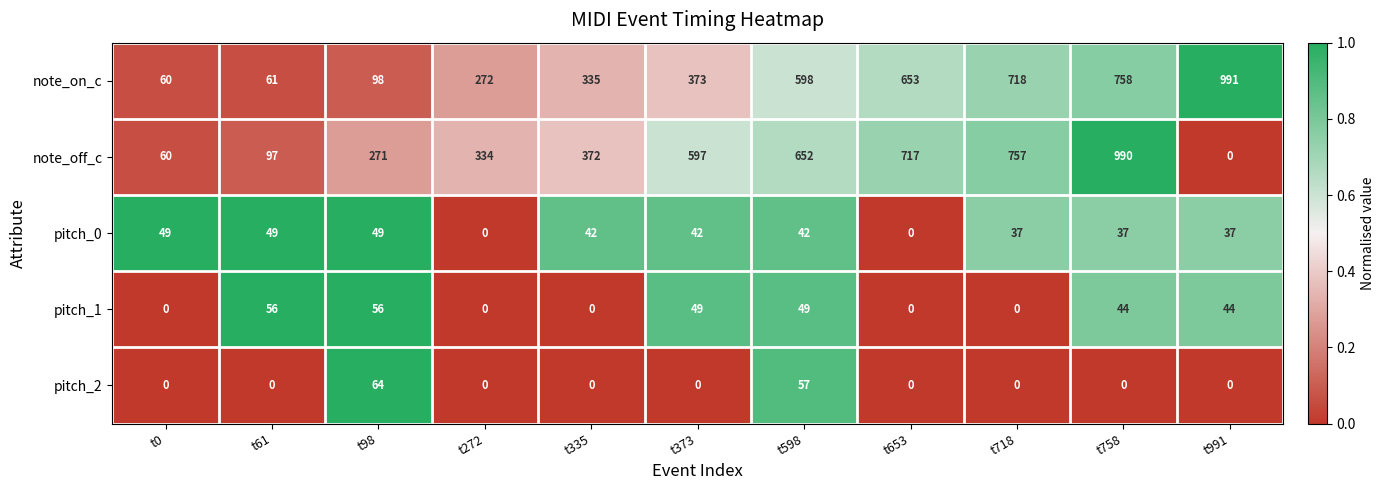

Is it true that pitch_1 equals -30 at t718?

False